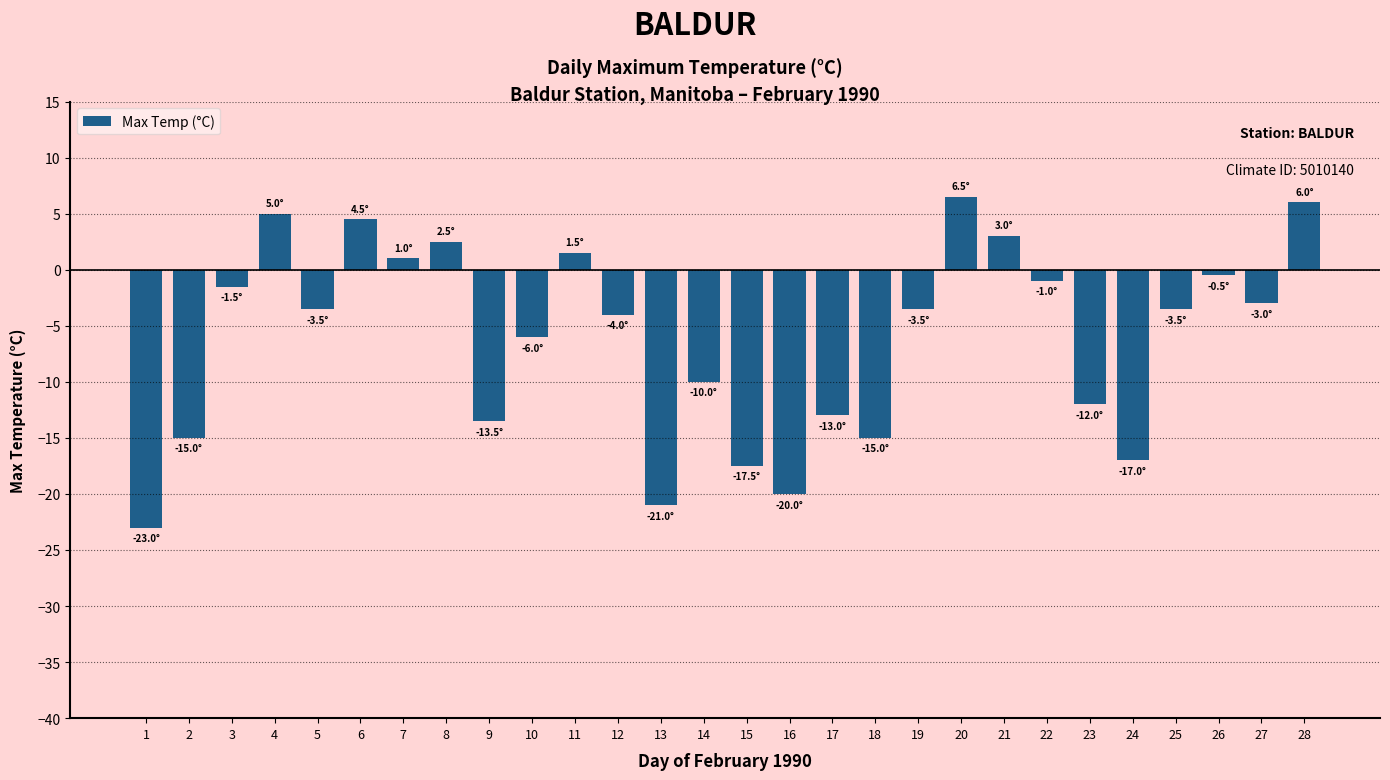

What is the value of the 3rd bar from the left?

-1.5